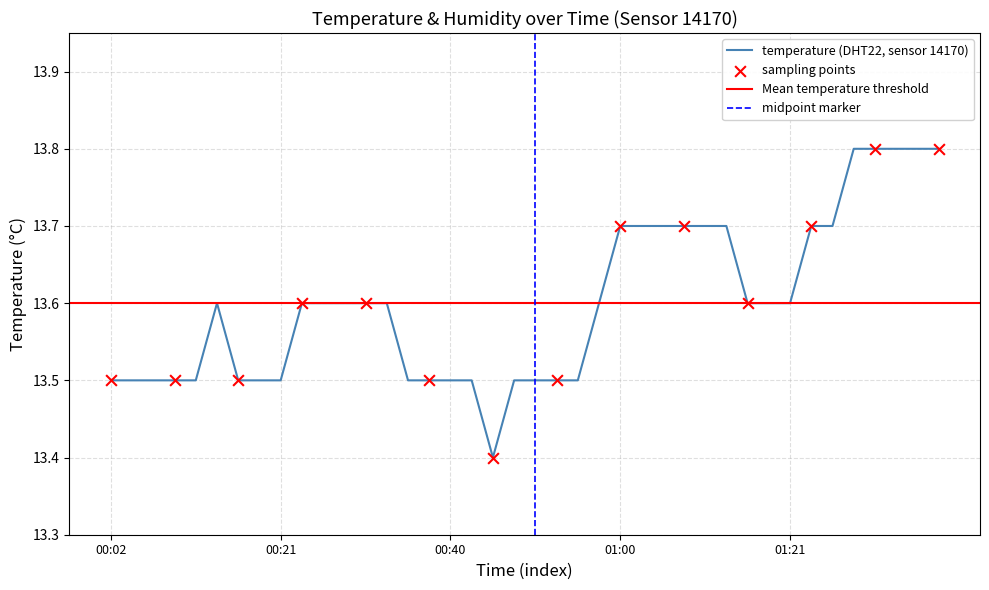

Which has a higher value, 2023-04-29T00:31:15 or 2023-04-29T01:44:46?

2023-04-29T01:44:46